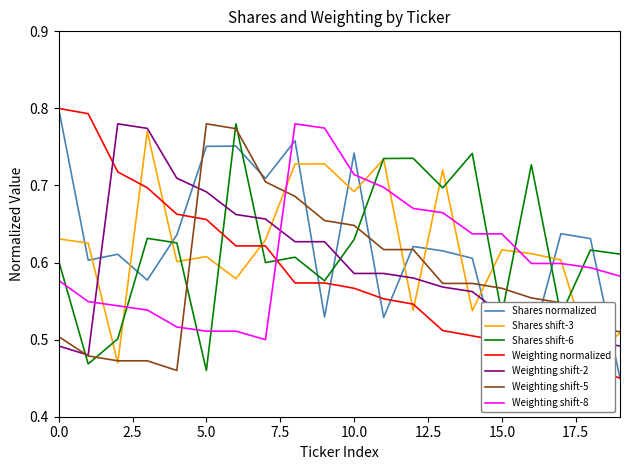

Which series ends up on top after the final intersection of Weighting normalized and Weighting shift-8?

Weighting shift-8